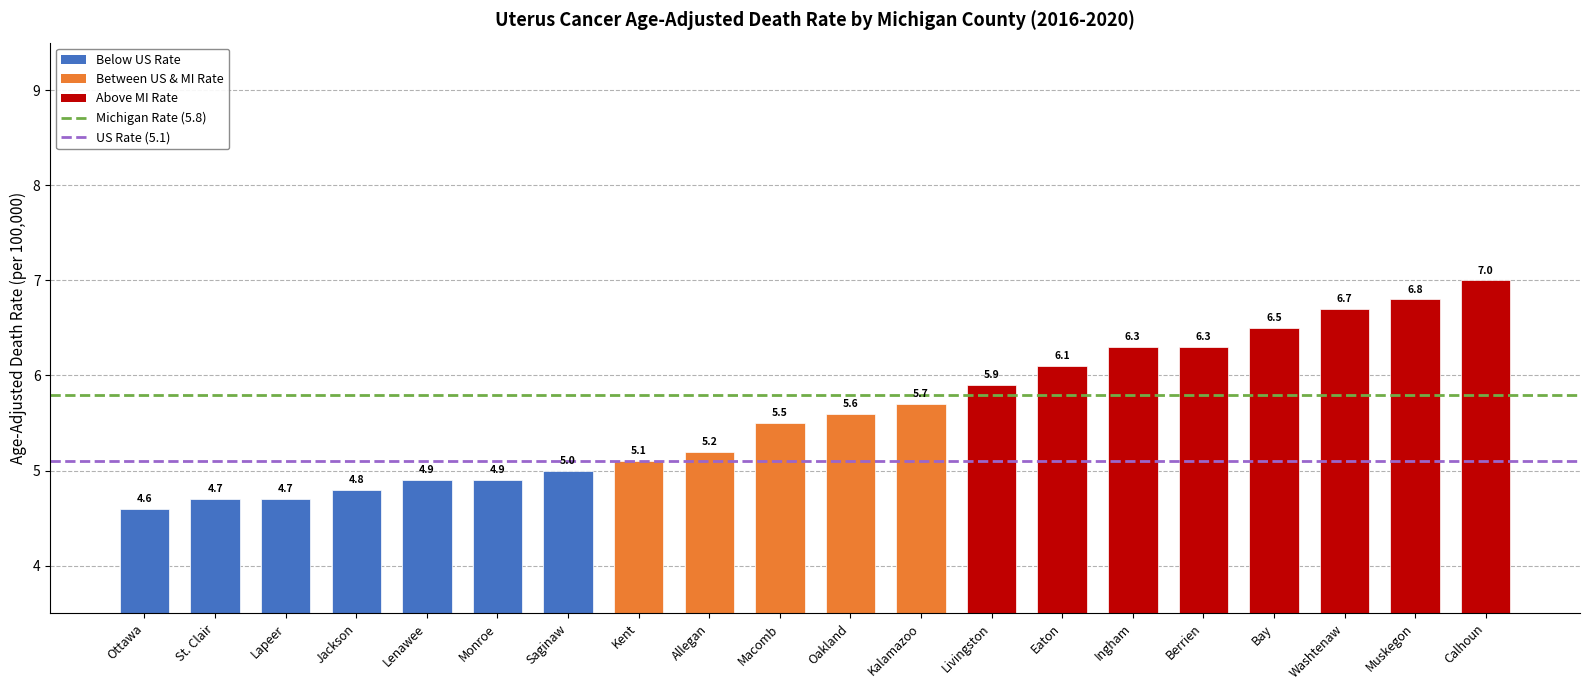

What is the difference between the values at Kalamazoo and Bay?

0.8